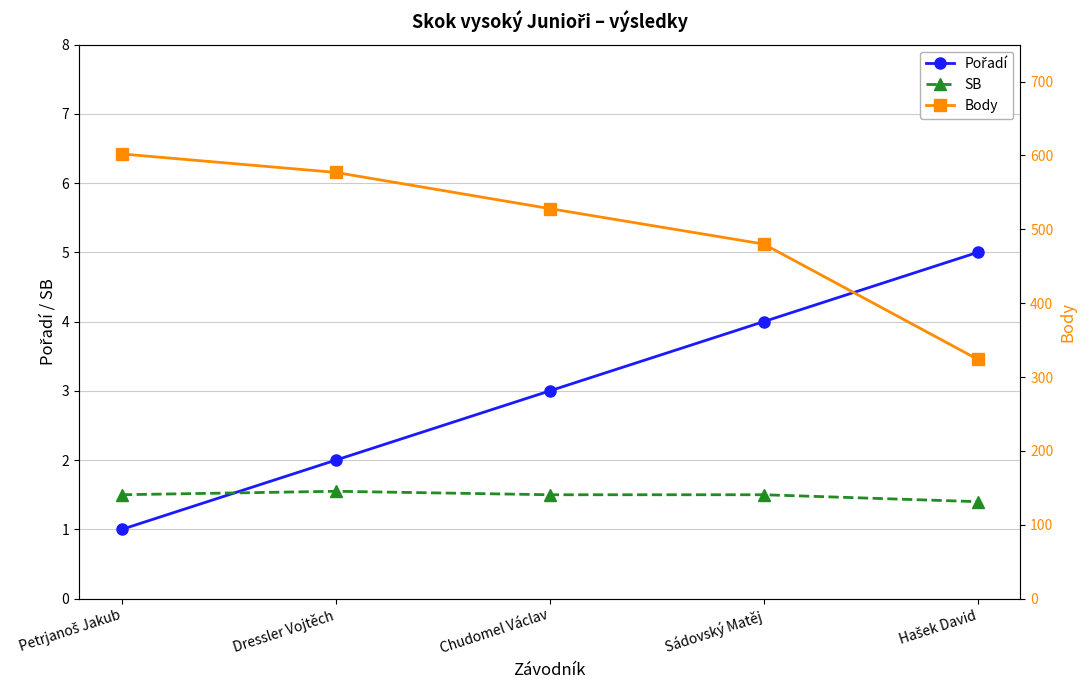

Which series has the largest total across all categories?

Body